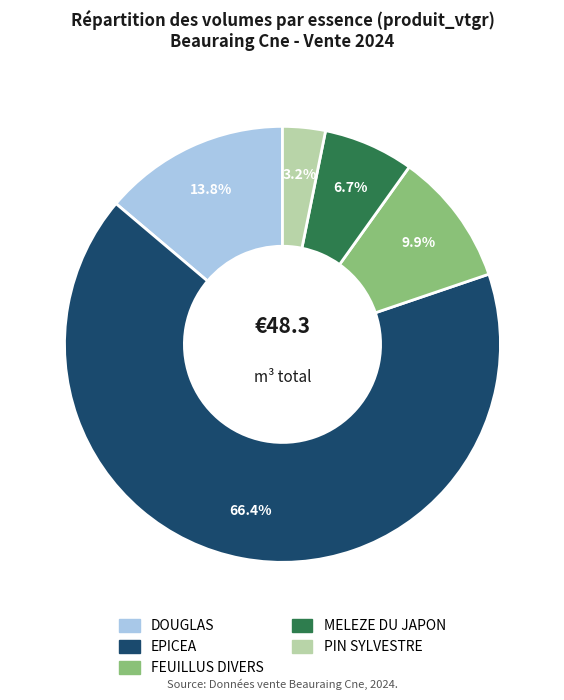

How many segments does this pie chart have?

5